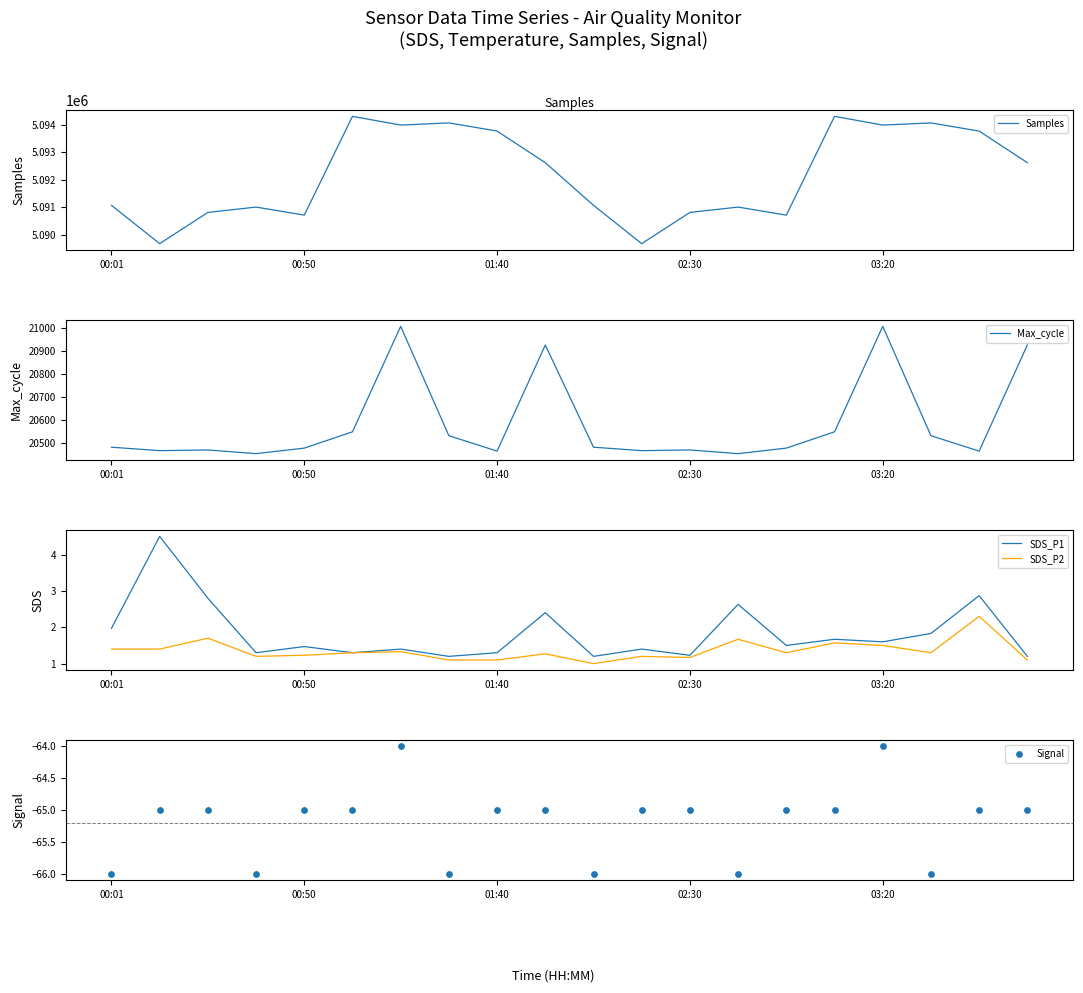

Which series has the largest total across all categories?

Samples